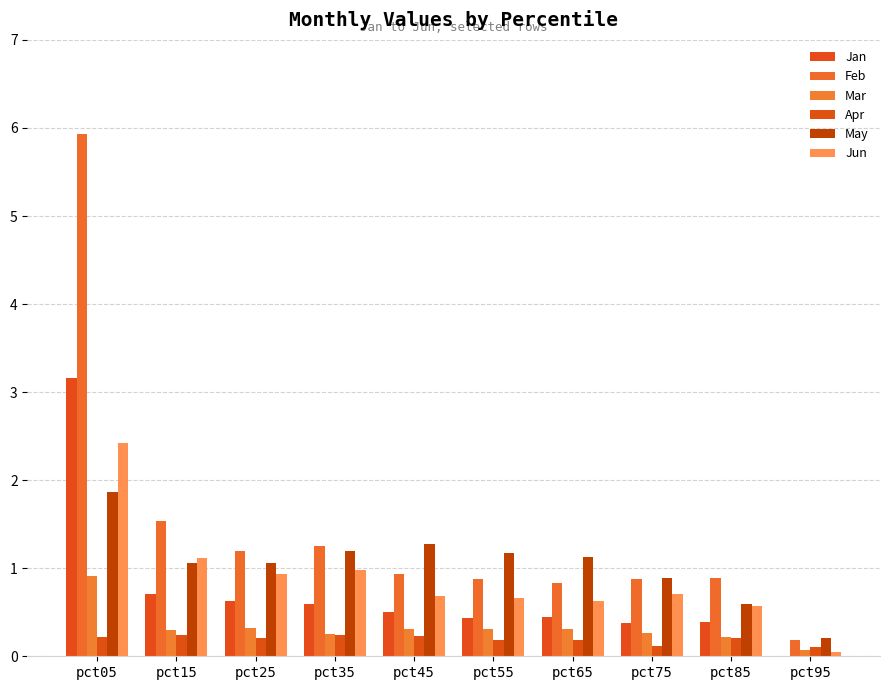

Reading right to left, list all the values displayed in this chart.

Jan: 0.0	0.4	0.4	0.4	0.4	0.5	0.6	0.6	0.7	3.2
Feb: 0.2	0.9	0.9	0.8	0.9	0.9	1.2	1.2	1.5	5.9
Mar: 0.1	0.2	0.3	0.3	0.3	0.3	0.3	0.3	0.3	0.9
Apr: 0.1	0.2	0.1	0.2	0.2	0.2	0.2	0.2	0.2	0.2
May: 0.2	0.6	0.9	1.1	1.2	1.3	1.2	1.1	1.1	1.9
Jun: 0.0	0.6	0.7	0.6	0.7	0.7	1.0	0.9	1.1	2.4